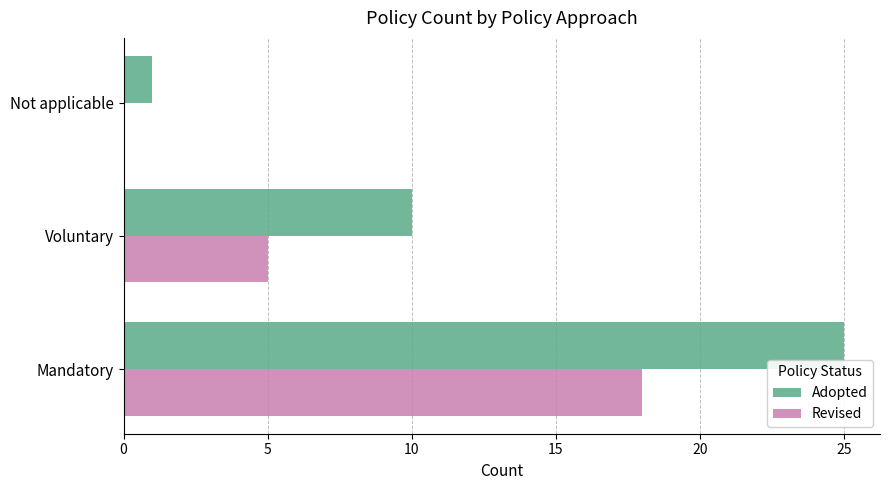

Which series has the largest range (max minus min)?

Adopted